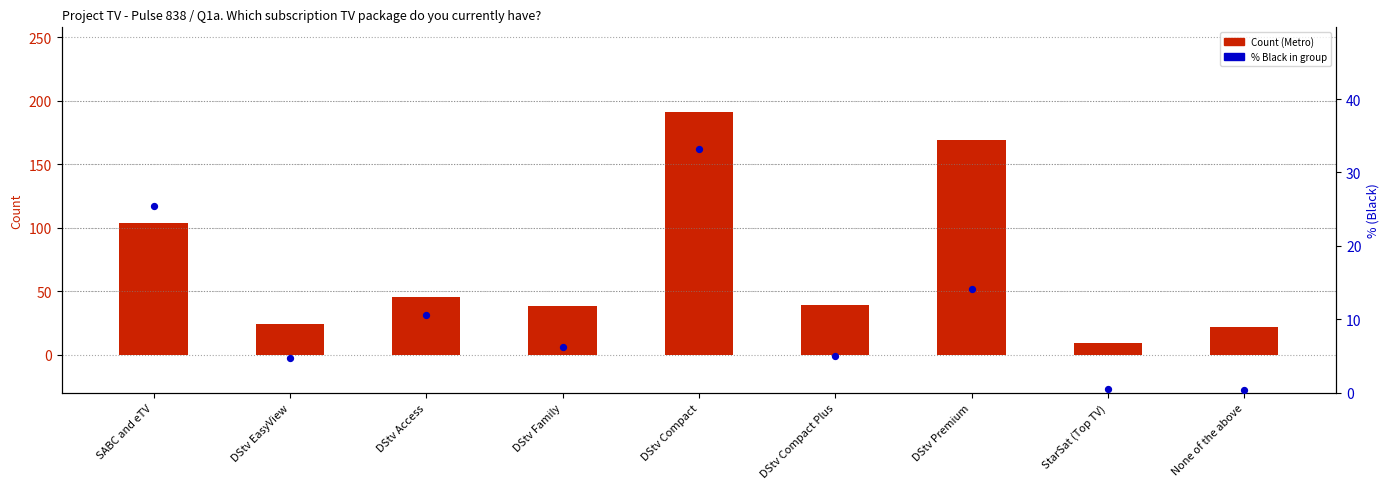

Which series reaches the minimum Y coordinate?

% (Black)